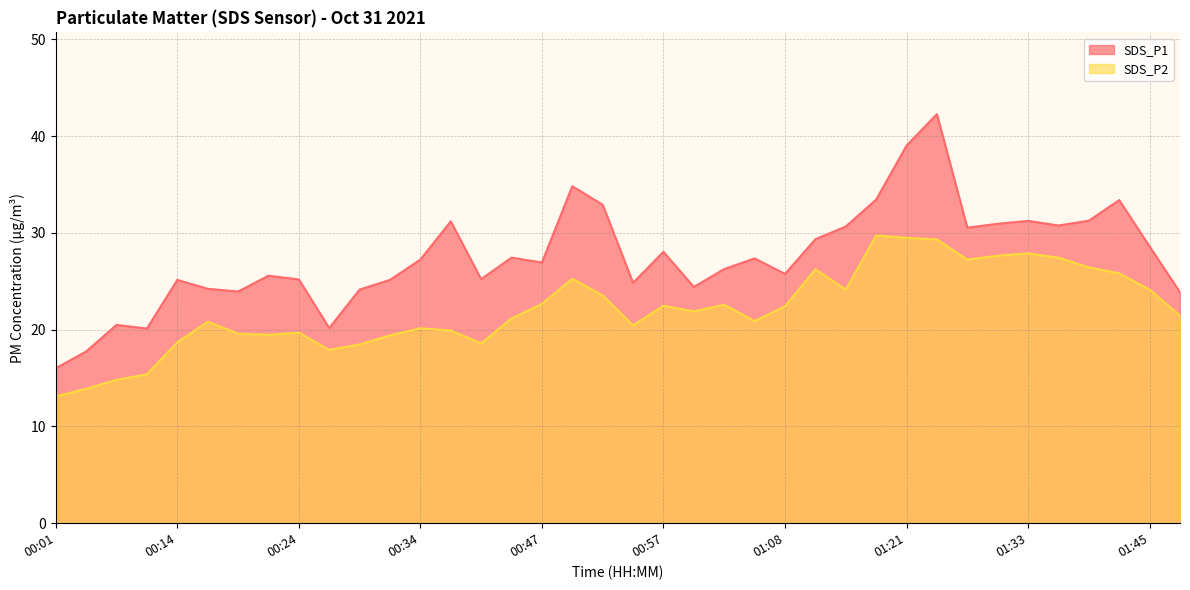

Where is the first local minimum for SDS_P1?

00:11